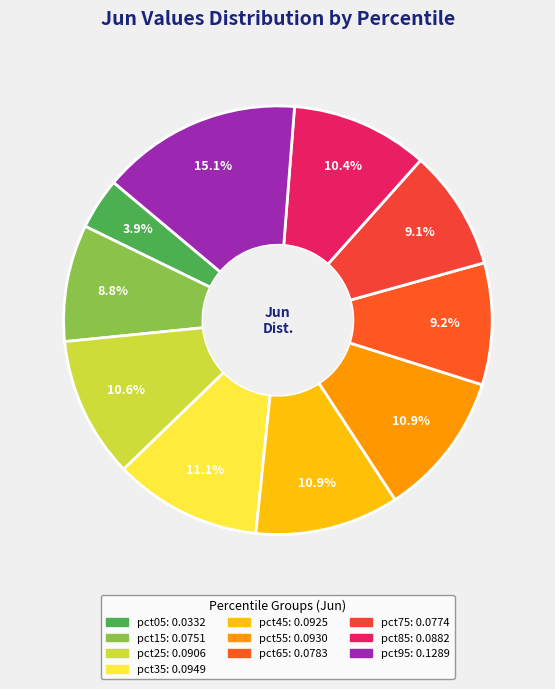

Does pct95 account for over 50% of the chart?

No